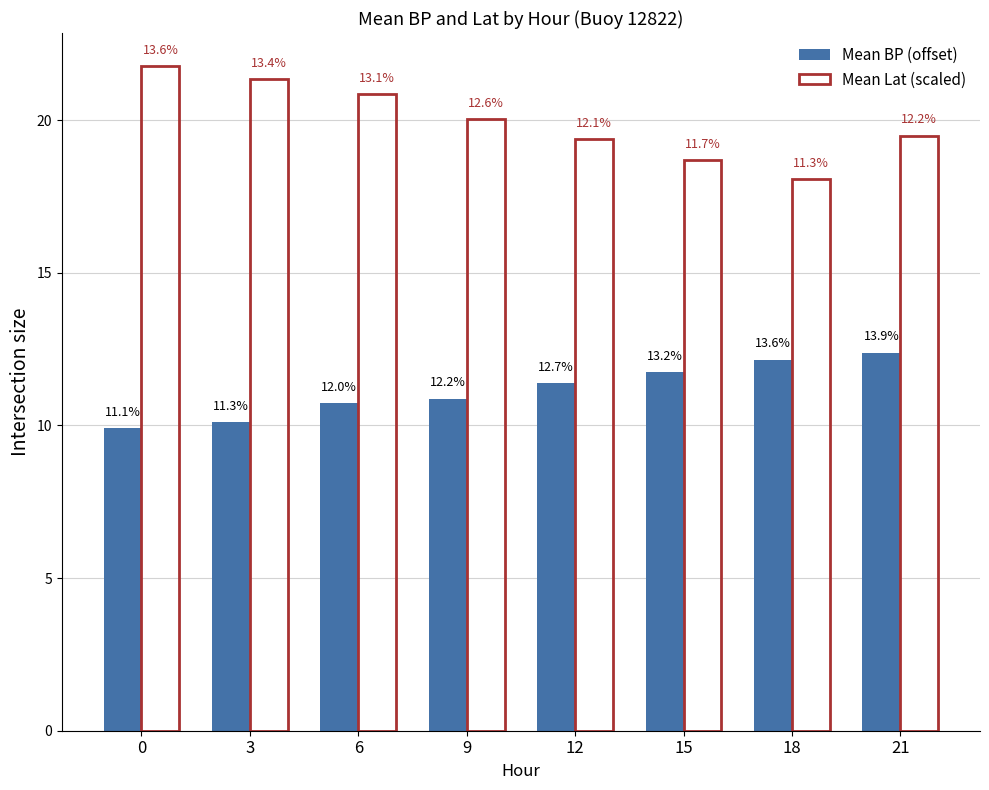

Reading left to right, what are all the values shown in this chart?

Mean BP (offset): 9.9	10.1	10.7	10.9	11.4	11.8	12.2	12.4
Mean Lat (scaled): 21.8	21.4	20.9	20.1	19.4	18.7	18.1	19.5